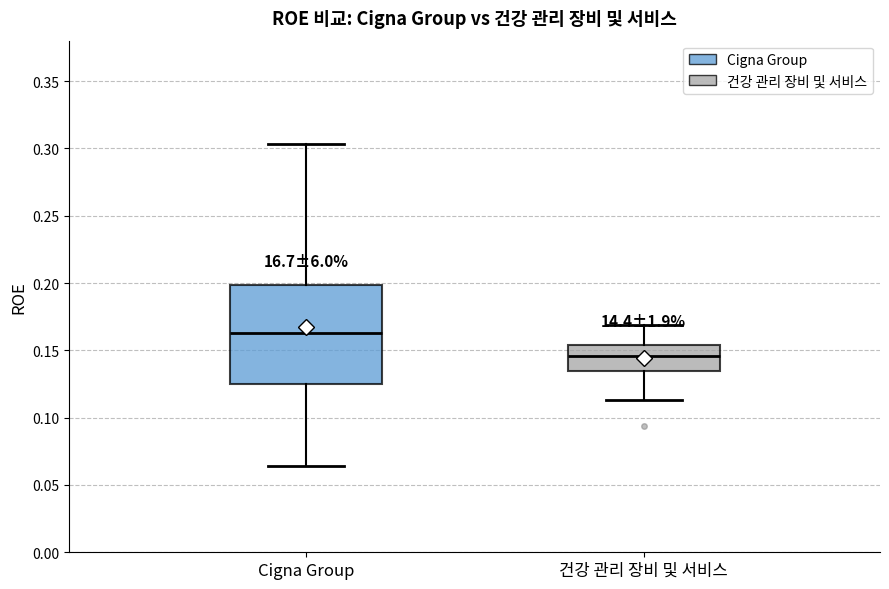

Where is the lower edge of the box for Cigna Group on the y-axis? The values are not printed on the chart, so give them approximately, as read against the axis.

0.125